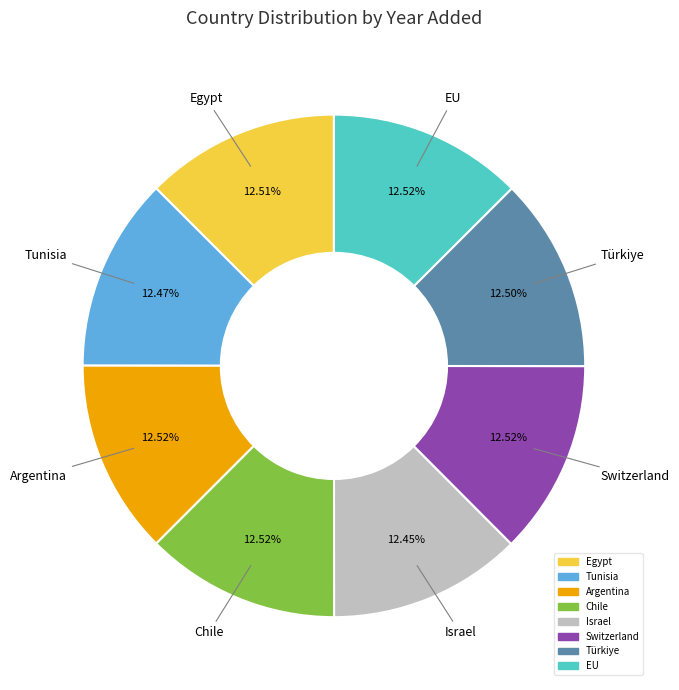

Does Türkiye represent more than half of the total?

No